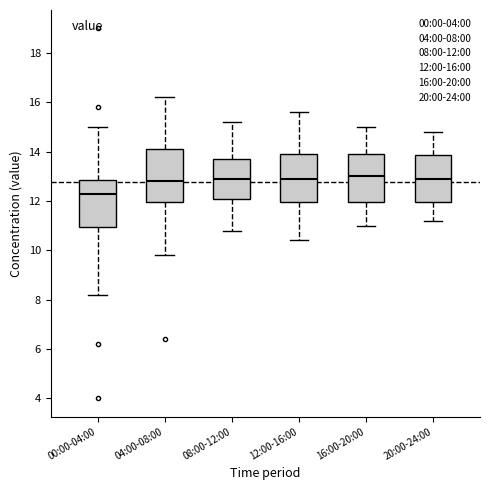

Reading left to right, transcribe this box plot: for each box, give where its median line is, the range the box spans, and where its two whiskers end, as read against the y-axis. The values are not printed on the chart, so give them approximately, as read against the axis.

00:00-04:00: median 12.4, box 11.0 to 12.8, whiskers 8.2 to 15.0
04:00-08:00: median 12.8, box 12.0 to 14.2, whiskers 9.8 to 16.2
08:00-12:00: median 13.0, box 12.2 to 13.8, whiskers 10.8 to 15.2
12:00-16:00: median 13.0, box 12.0 to 14.0, whiskers 10.4 to 15.6
16:00-20:00: median 13.0, box 12.0 to 14.0, whiskers 11.0 to 15.0
20:00-24:00: median 13.0, box 12.0 to 13.8, whiskers 11.2 to 14.8